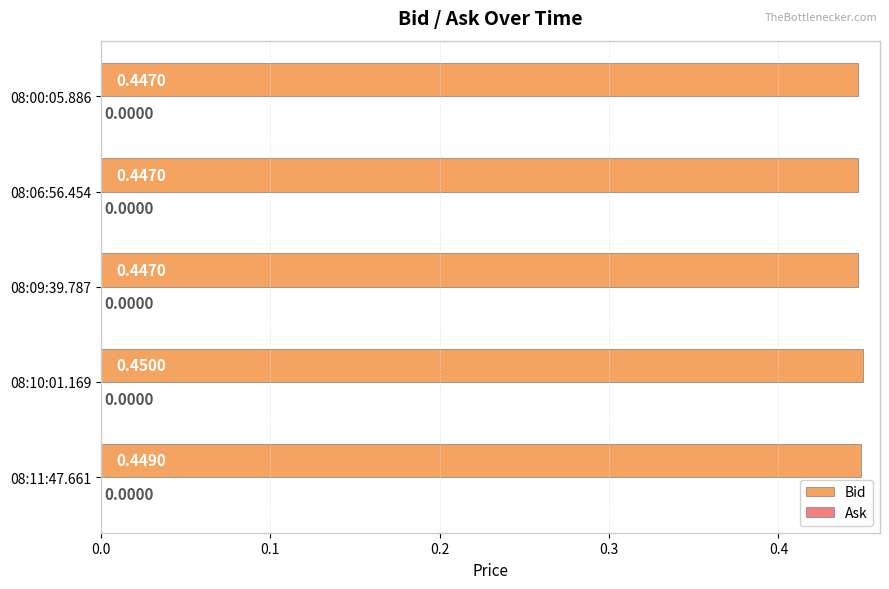

What is the sum of all values?

2.2